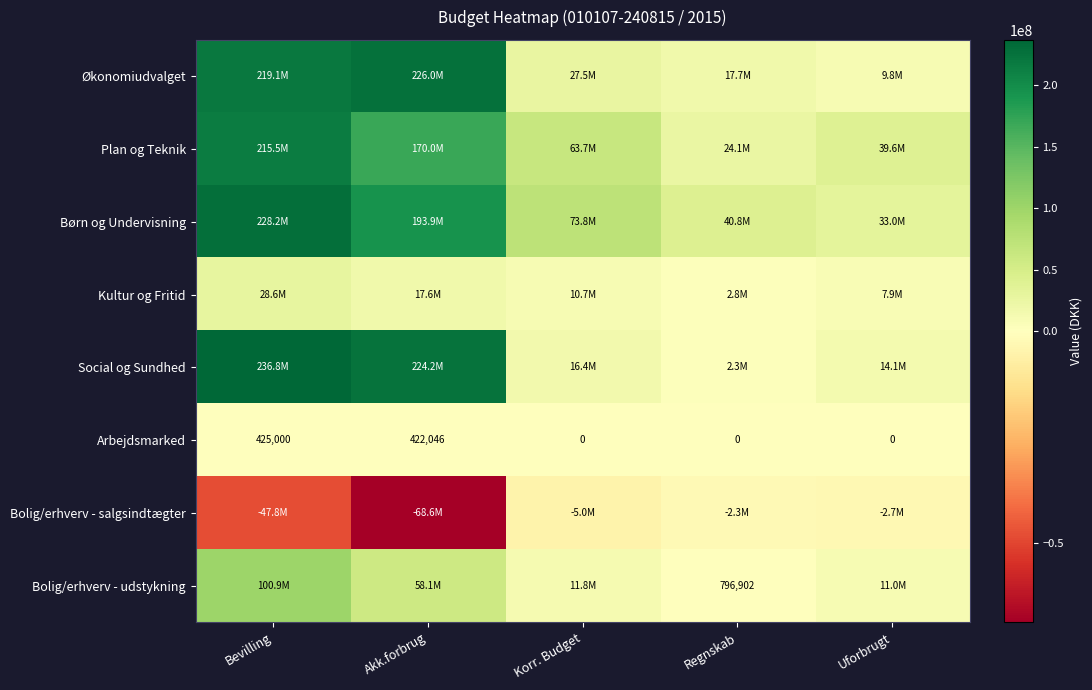

What is the difference between the highest and lowest values at Uforbrugt?

42255337.6